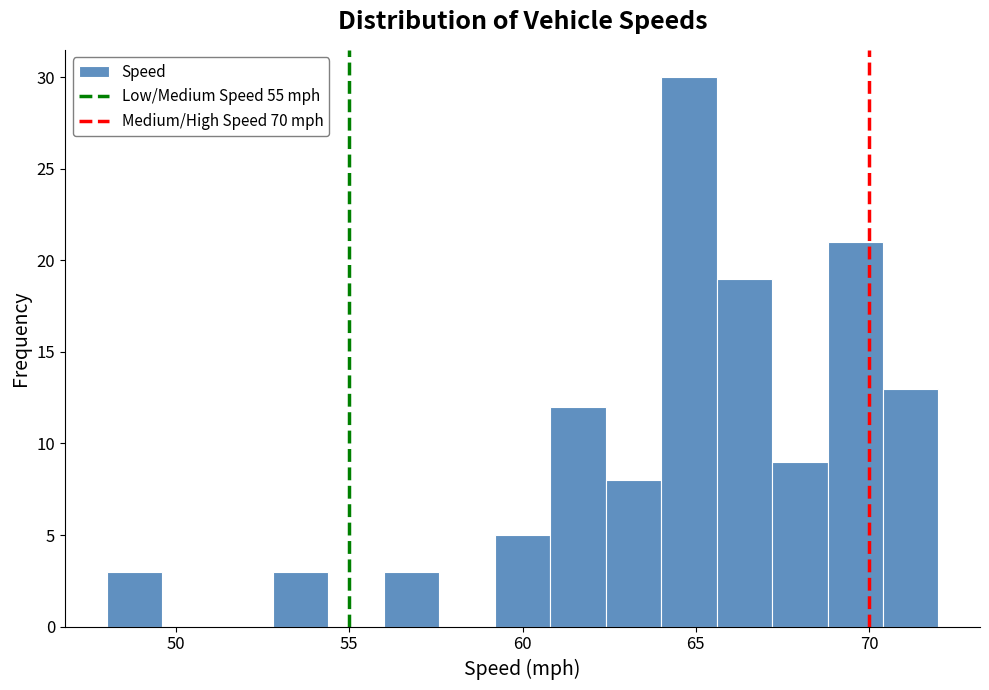

Around what value on the x-axis is the tallest bar? Give the approximate position of its centre, as read against the axis.

65.0